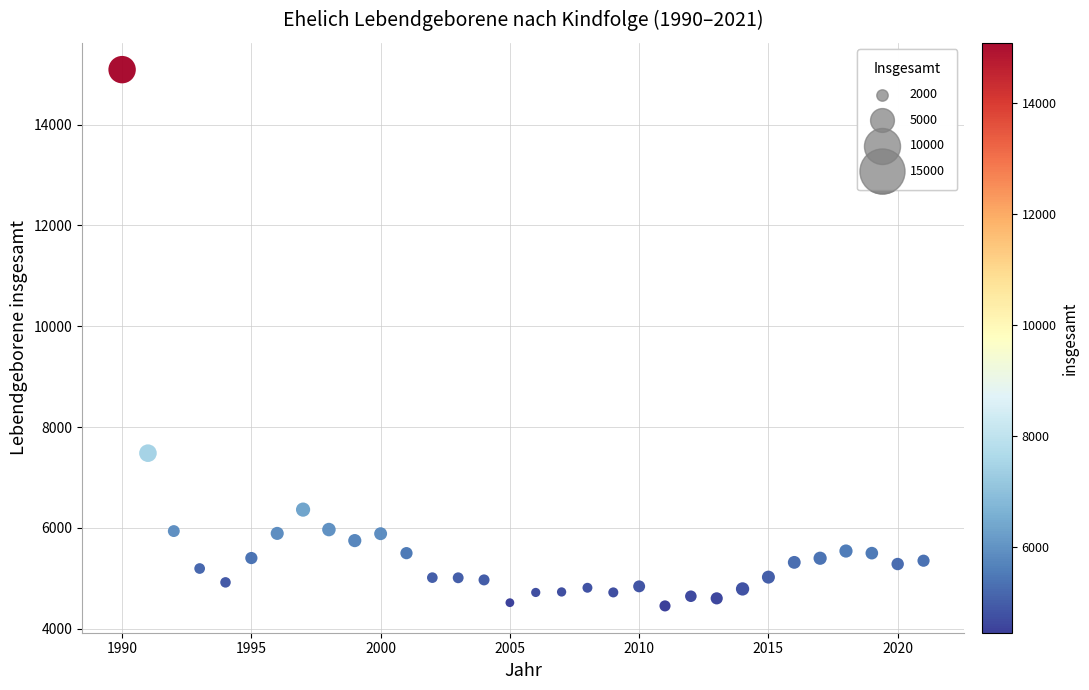

What Y value in the scatter plot is closest to 9772?

7482